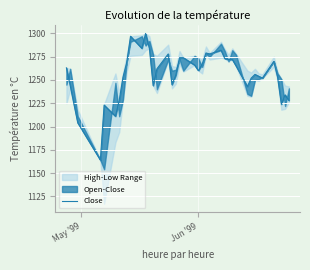

What is the average value?

1256